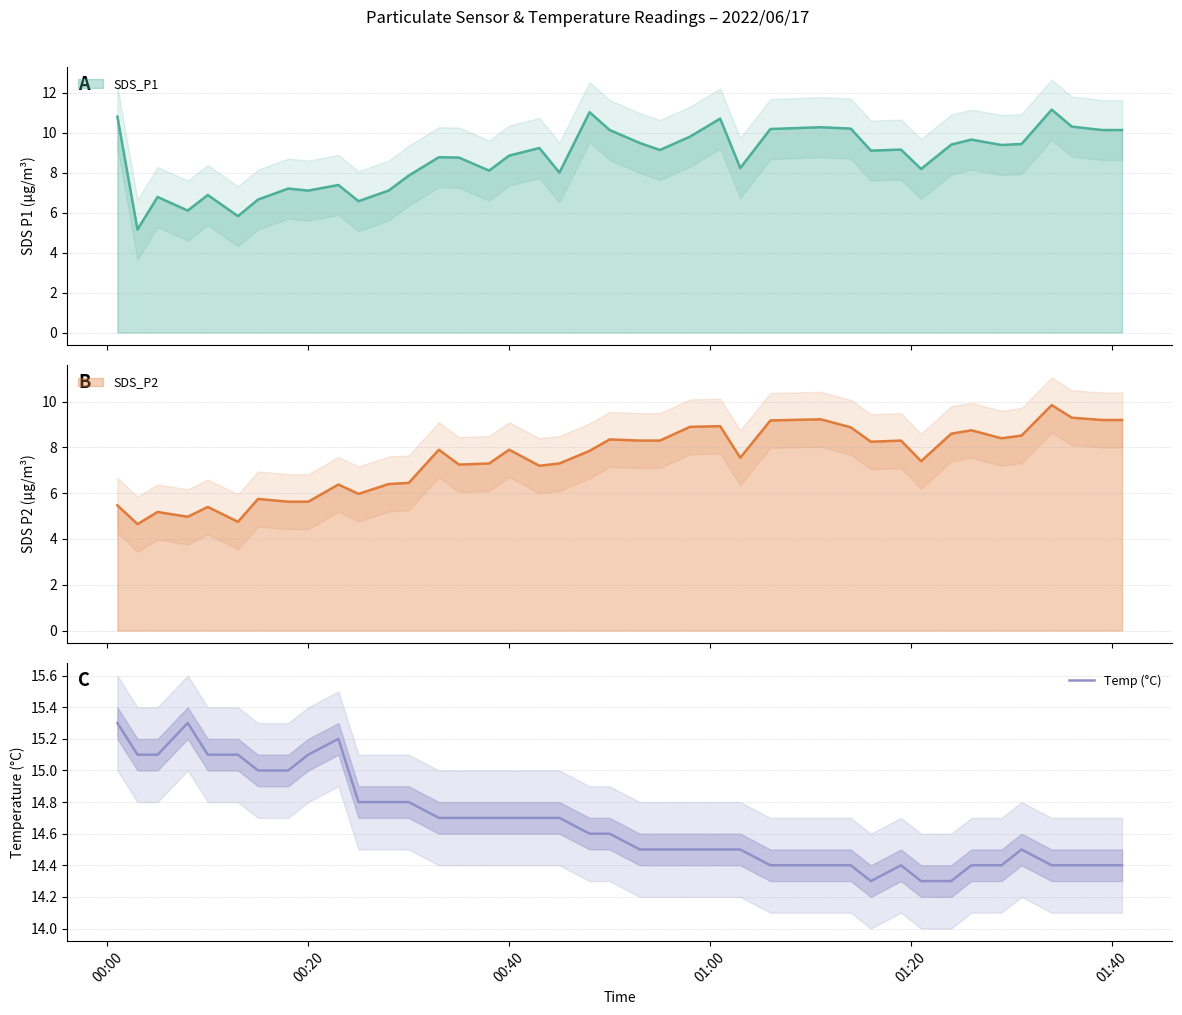

What is the lowest value of the Temp (°C) series?

14.3